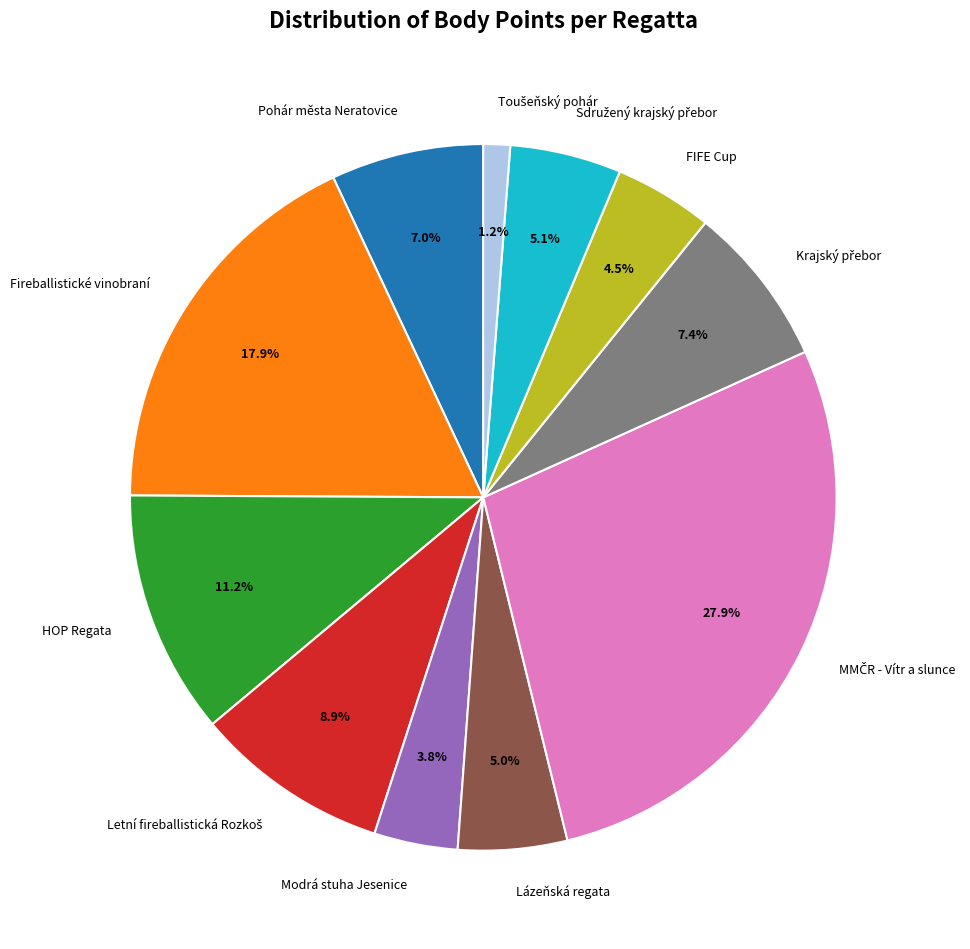

To the nearest percent, what is the average slice percentage?

9%